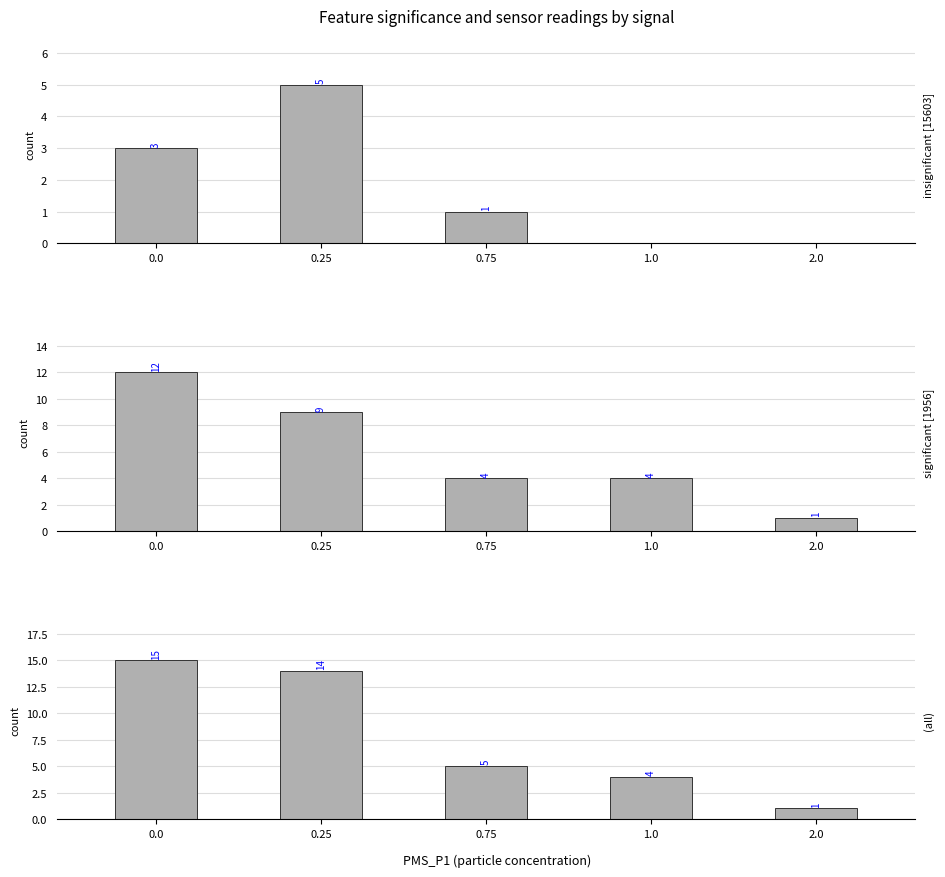

The (all) series shows 14 at 0.25. True or false?

True